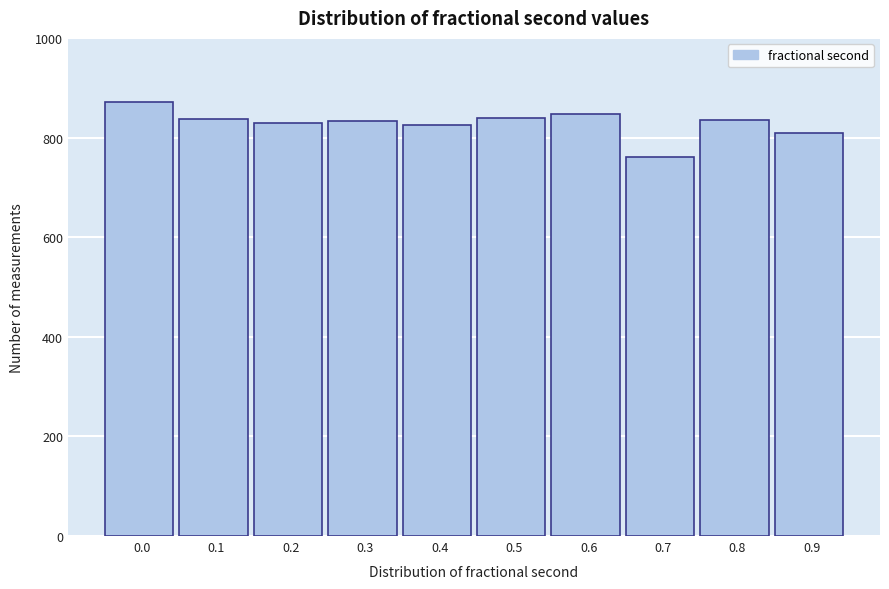

What is the maximum value shown in the chart?

871